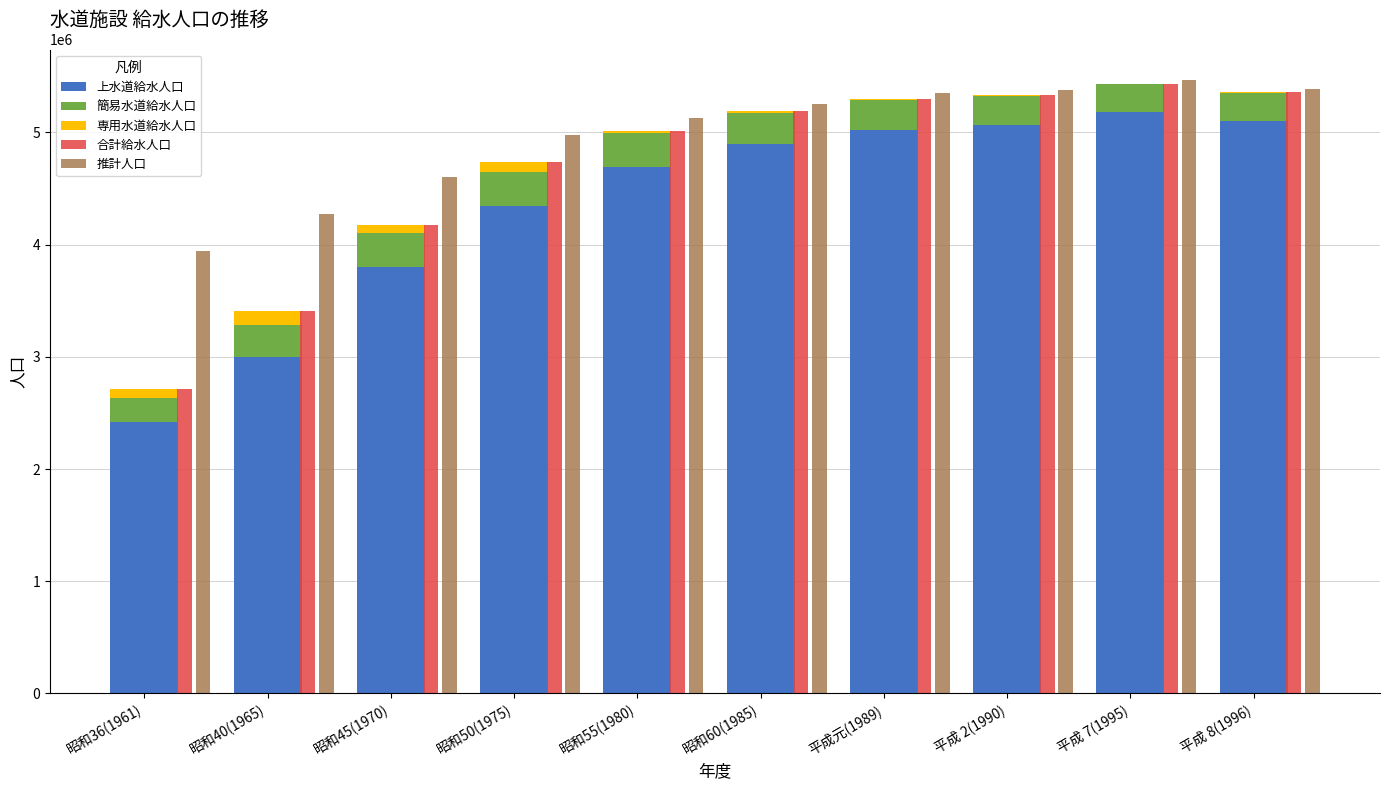

Which series has the widest spread of values?

上水道給水人口